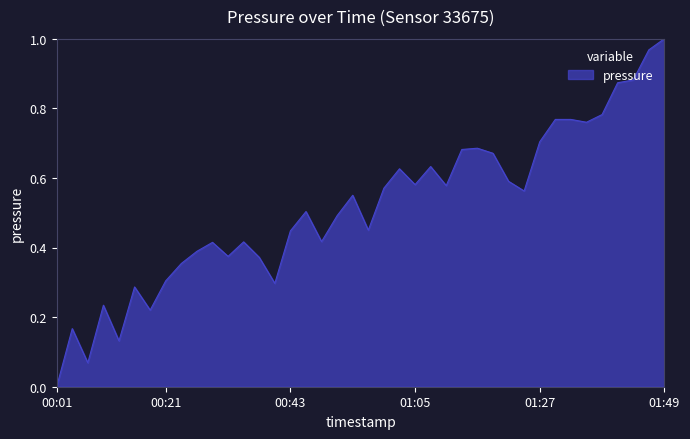

What is the value of the 10th point from the left?

0.4